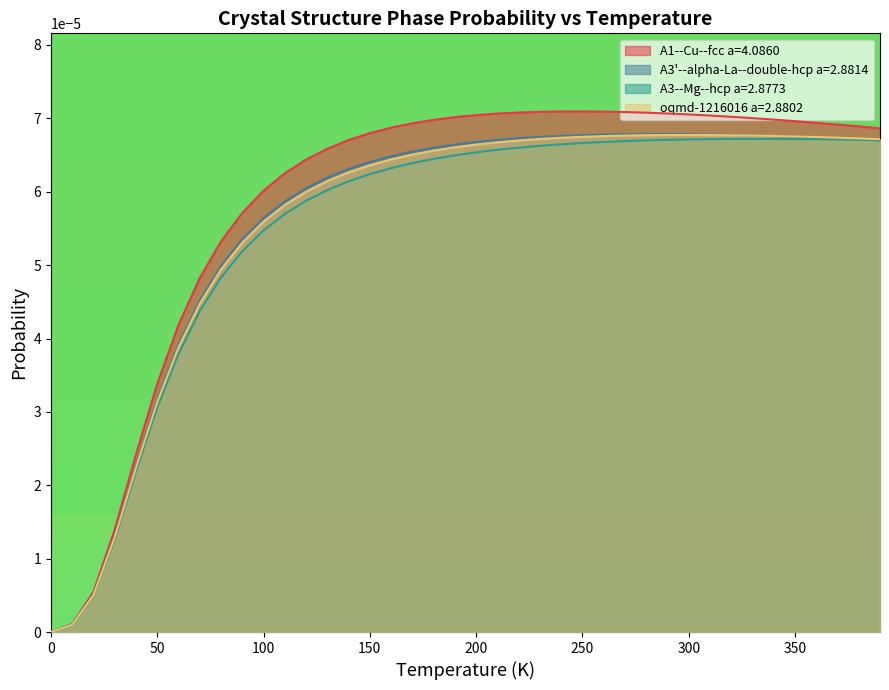

How many categories are shown in the chart?

40